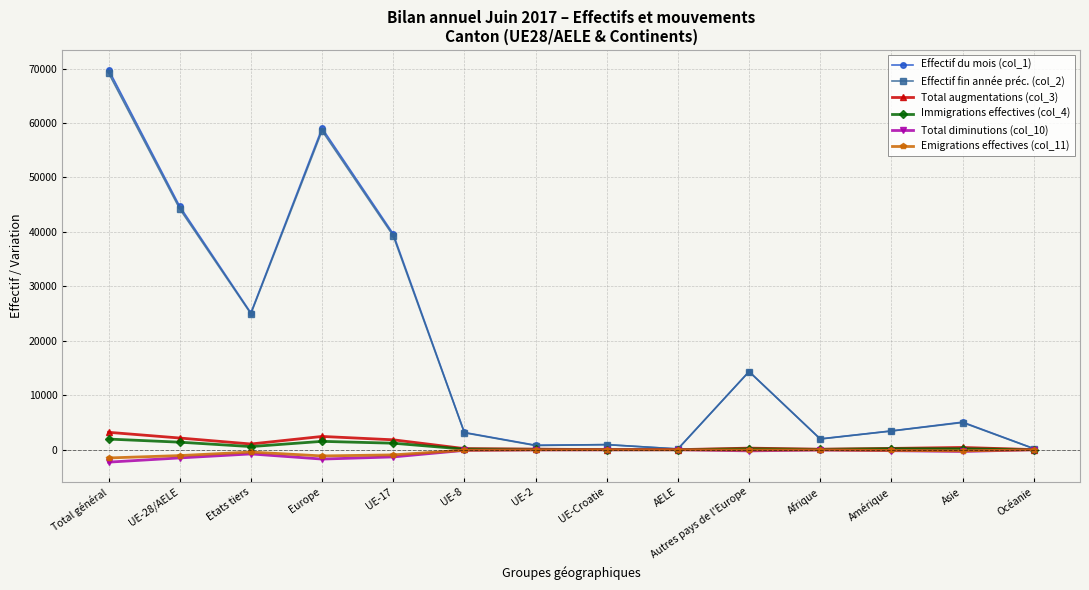

At which category is the sum across all series the highest?

Total général